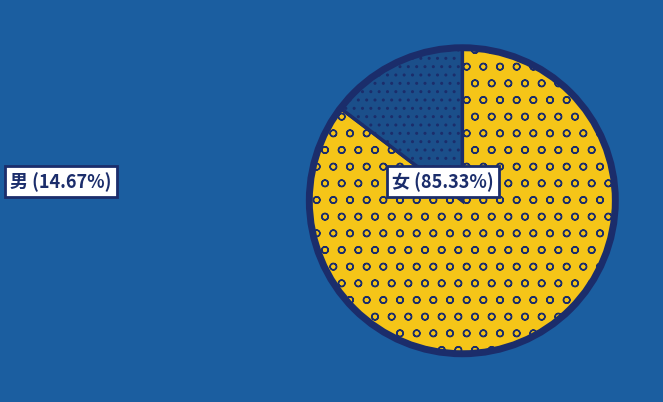

Is there any slice that represents more than half of the pie?

Yes